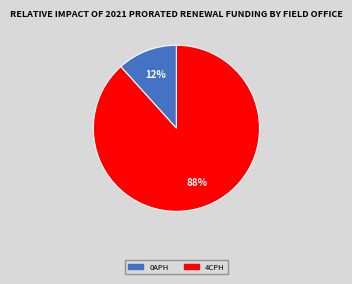

To the nearest percent, what is the average slice percentage?

50%